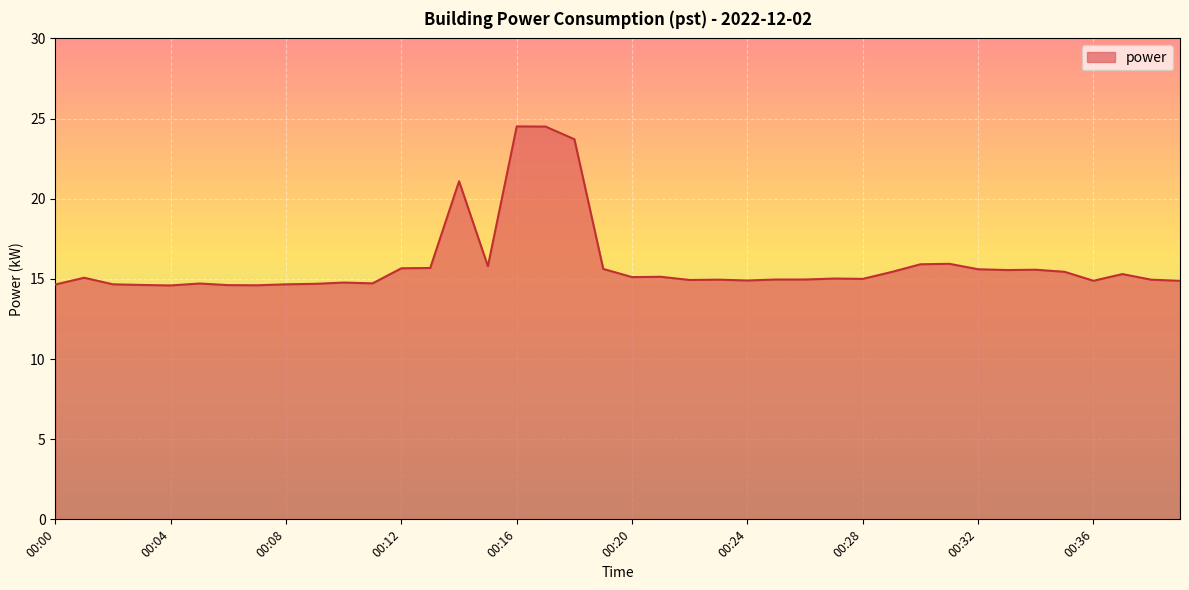

What is the difference between the maximum and minimum values?

9.9